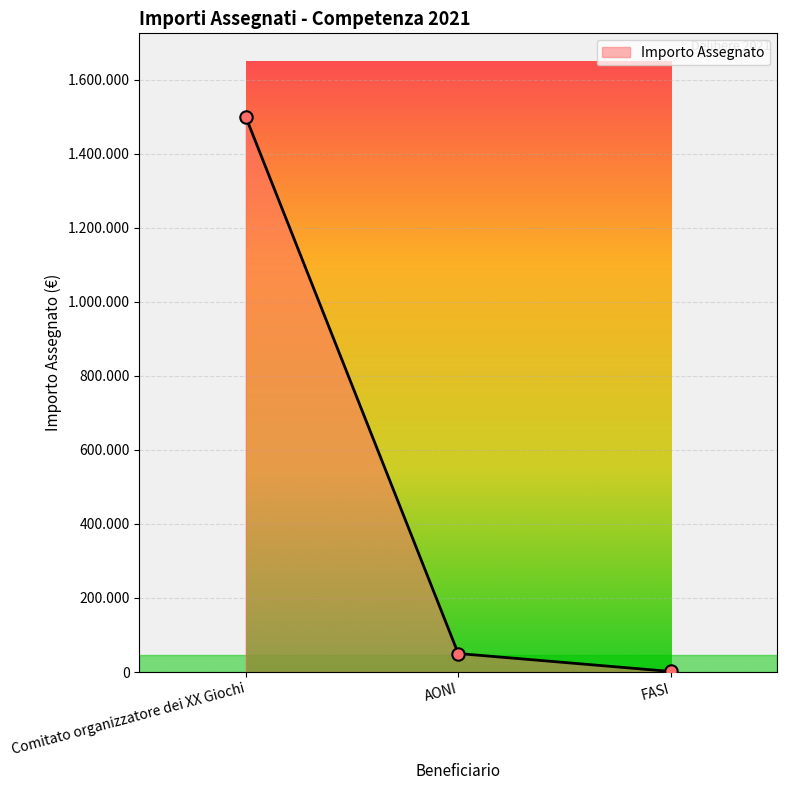

Which has a higher value, Comitato organizzatore dei XX Giochi or FASI?

Comitato organizzatore dei XX Giochi